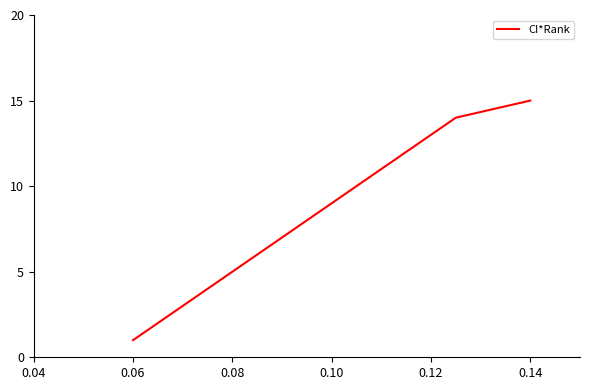

What is the difference between the maximum and minimum values?

14